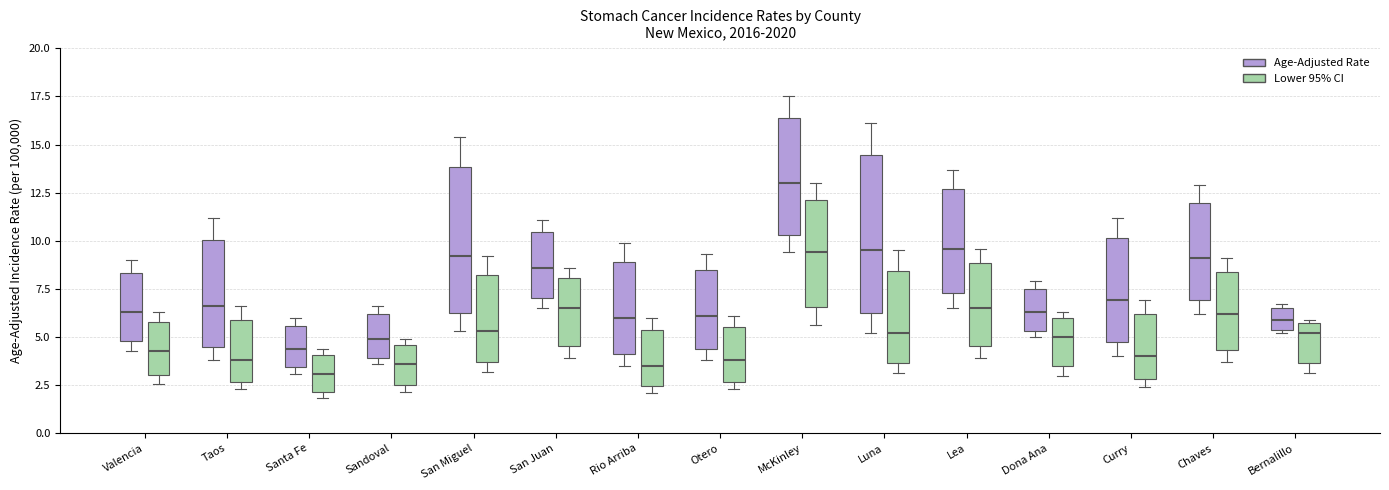

Which box is the tallest, from its lower edge to its upper edge?

Luna (Age-Adjusted Rate)